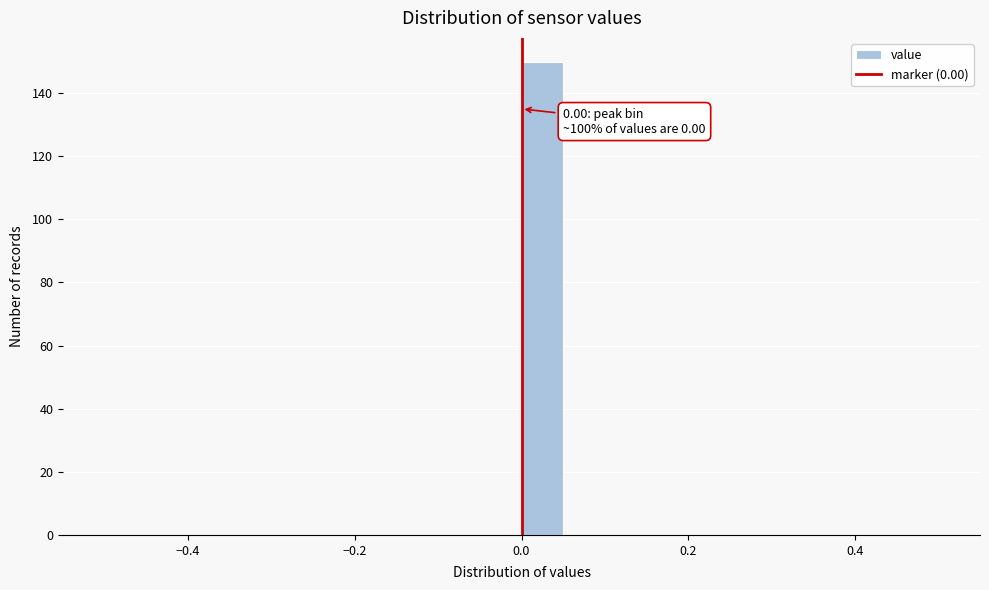

Read against the x-axis, roughly where is the centre of the tallest bar?

0.02